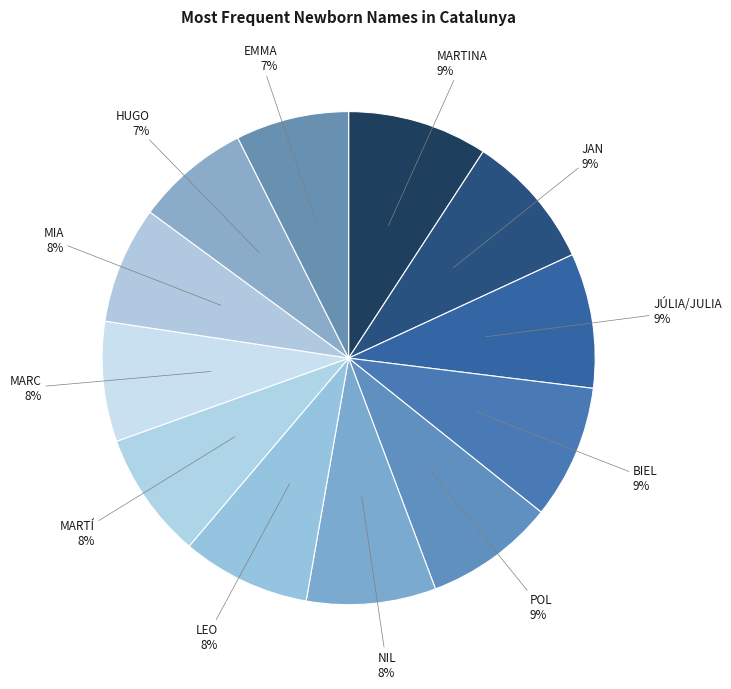

To the nearest percent, what portion does JÚLIA/JULIA represent?

9%